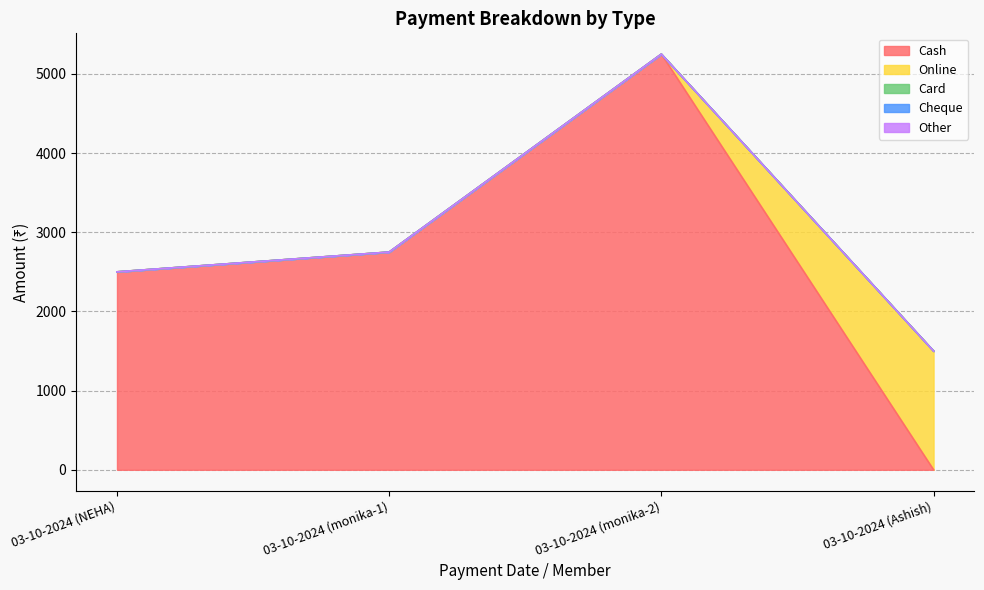

The value of Other at 03-10-2024 (monika-1) is 0. True or false?

True